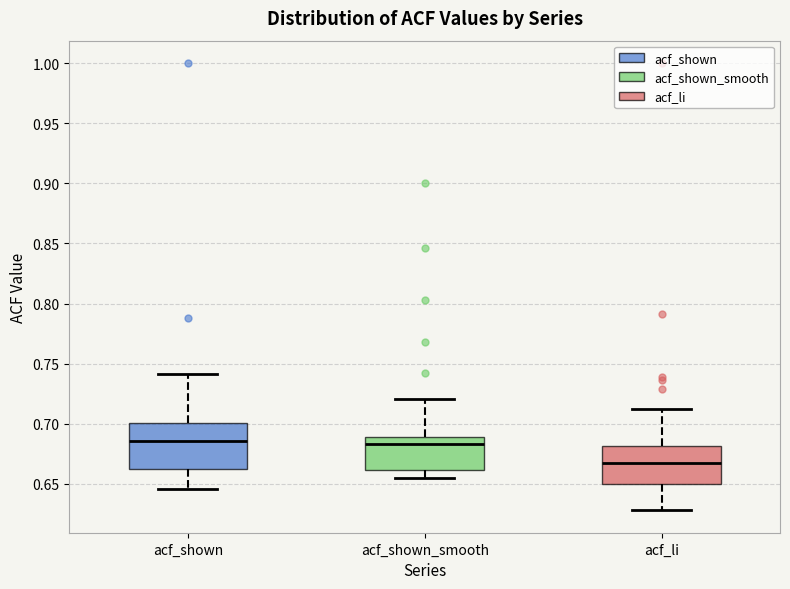

Reading left to right, transcribe this box plot: for each box, give where its median line is, the range the box spans, and where its two whiskers end, as read against the y-axis. The values are not printed on the chart, so give them approximately, as read against the axis.

acf_shown: median 0.685, box 0.660 to 0.700, whiskers 0.645 to 0.740
acf_shown_smooth: median 0.685, box 0.660 to 0.690, whiskers 0.655 to 0.720
acf_li: median 0.670, box 0.650 to 0.680, whiskers 0.630 to 0.710